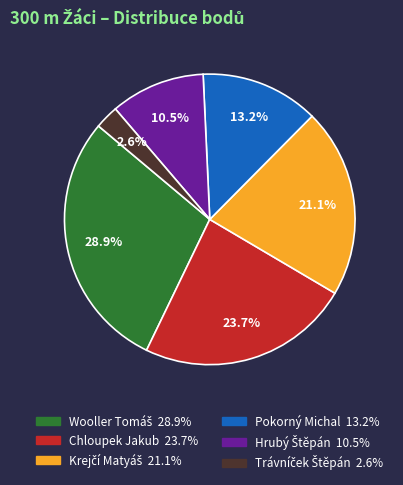

Does Chloupek Jakub represent more than half of the total?

No